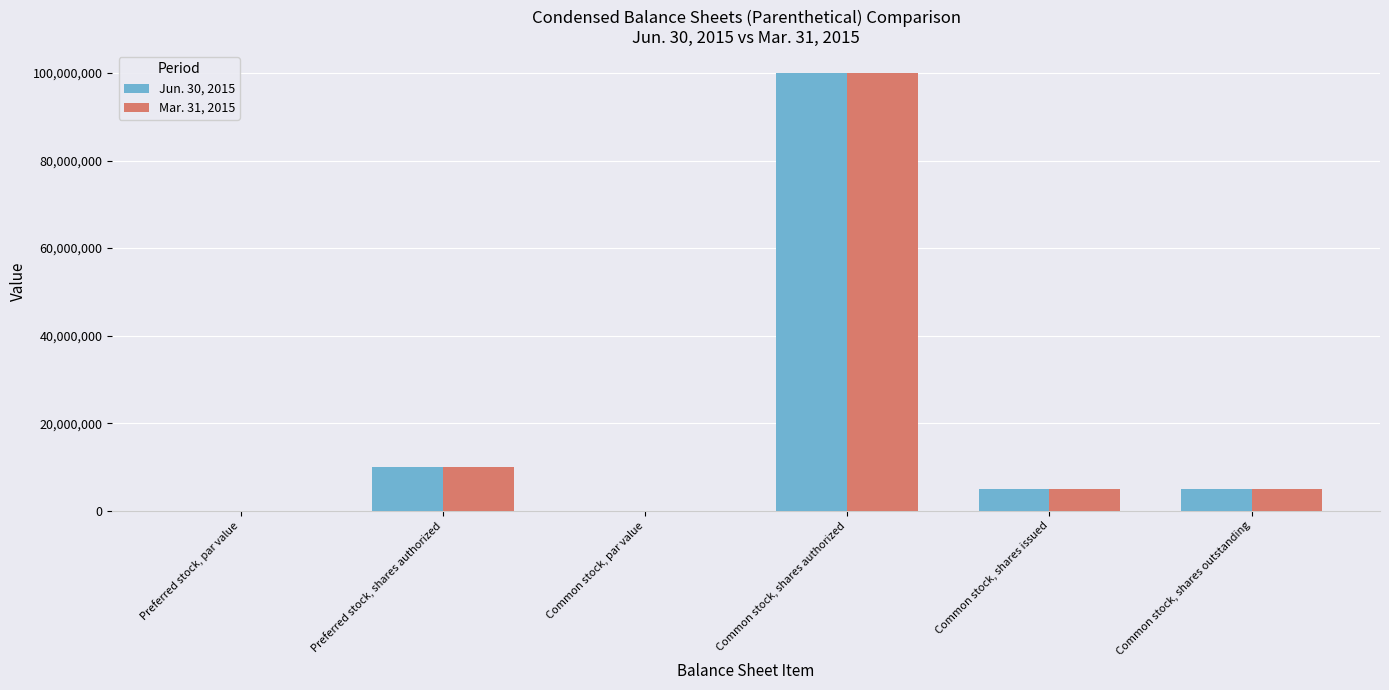

Is it true that Mar. 31, 2015 equals 3188861.1 at Preferred stock, shares authorized?

False